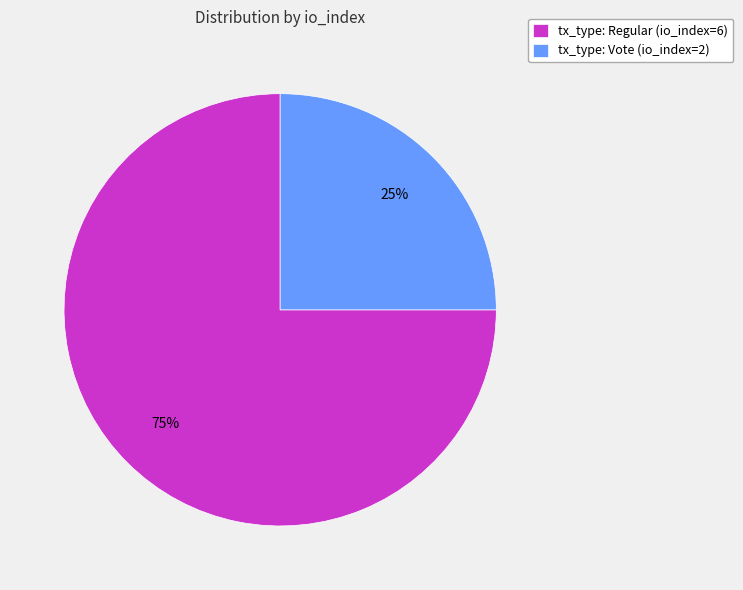

To the nearest percent, what is the difference between the tx_type: Vote (io_index=2) and tx_type: Regular (io_index=6) slice percentages?

50%